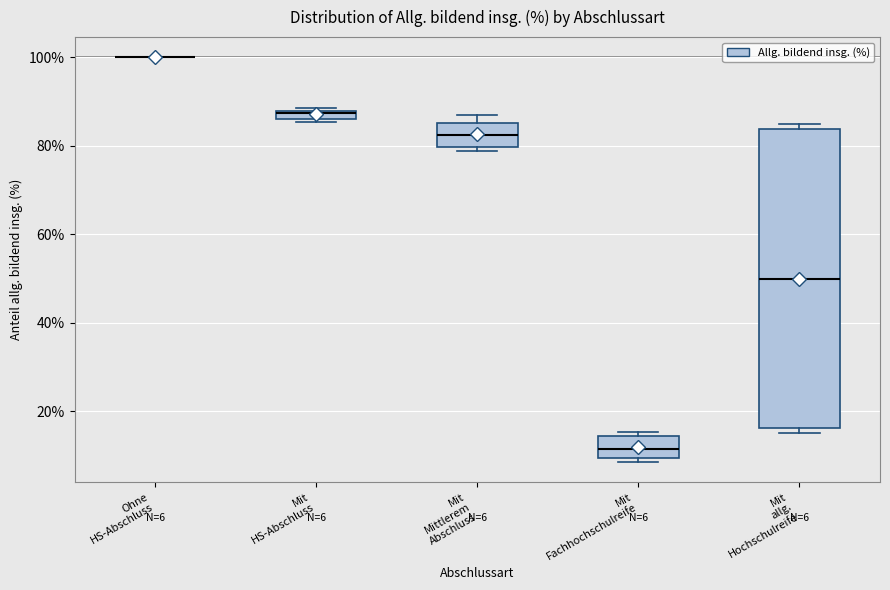

Comparing the boxes themselves (not the whiskers), which one is the tallest?

Mit allg. Hochschulreife